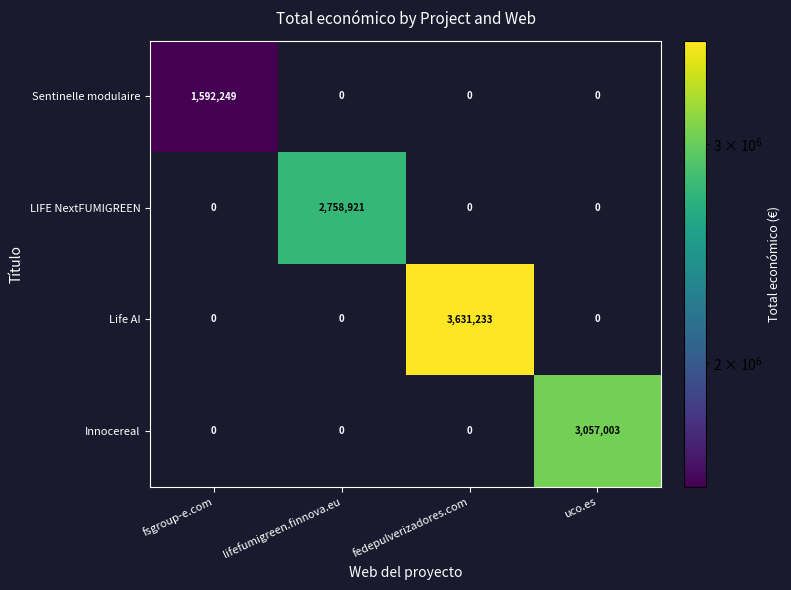

At how many categories does at least one series exceed 1685899?

3